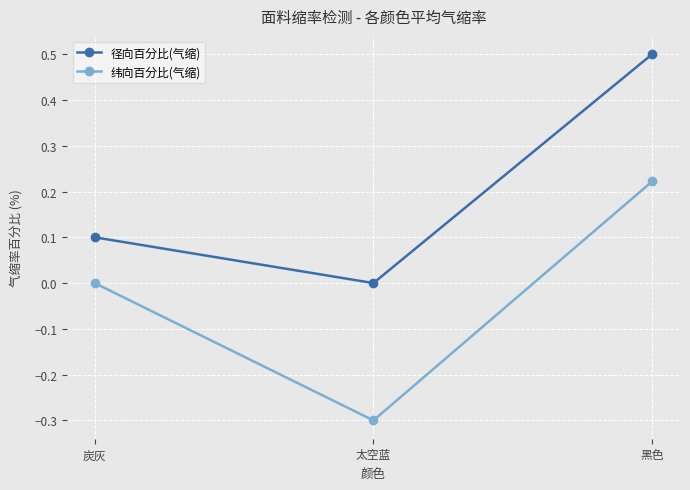

Which series has the widest spread of values?

纬向百分比(气缩)